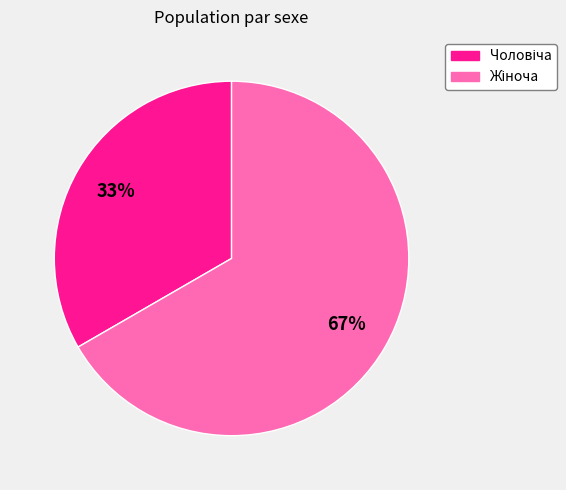

Is there any slice that represents more than half of the pie?

Yes